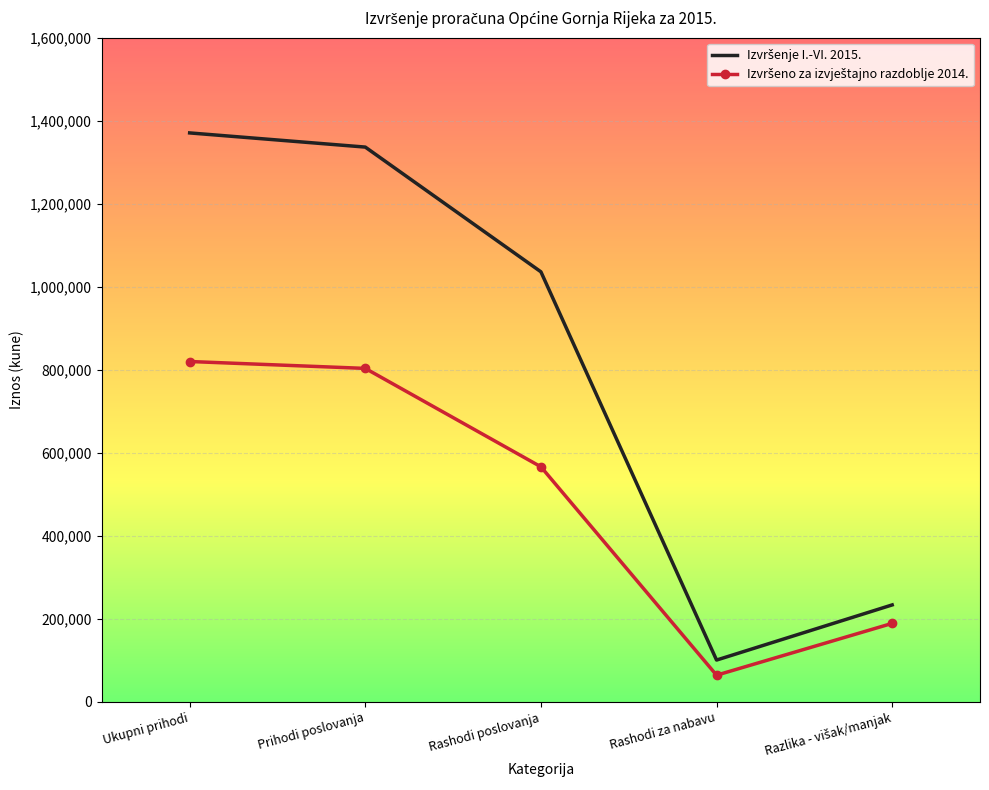

What is the total value across all series at Rashodi poslovanja?

1602396.8